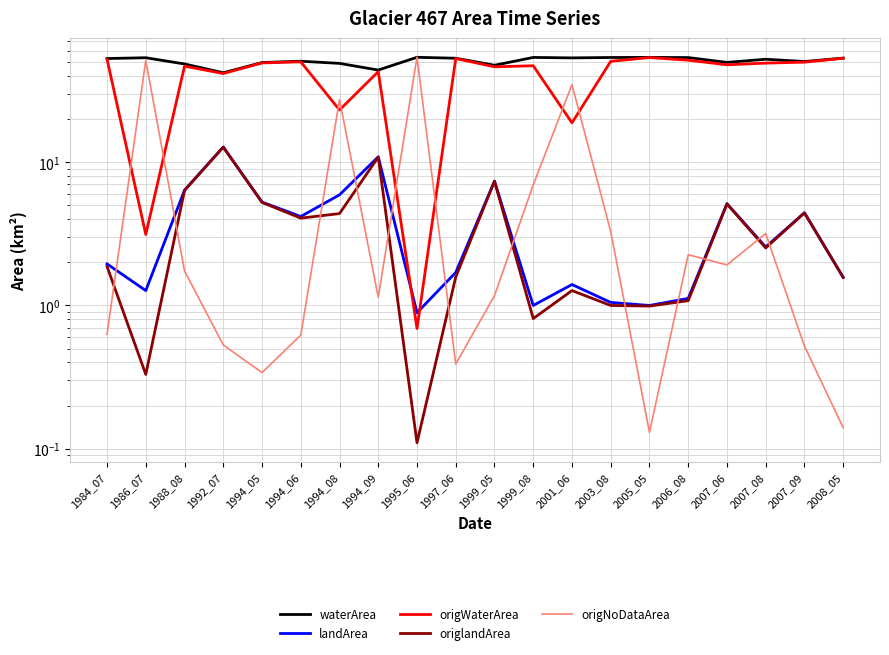

Which has a higher value, 2003_08 or 2001_06?

2003_08